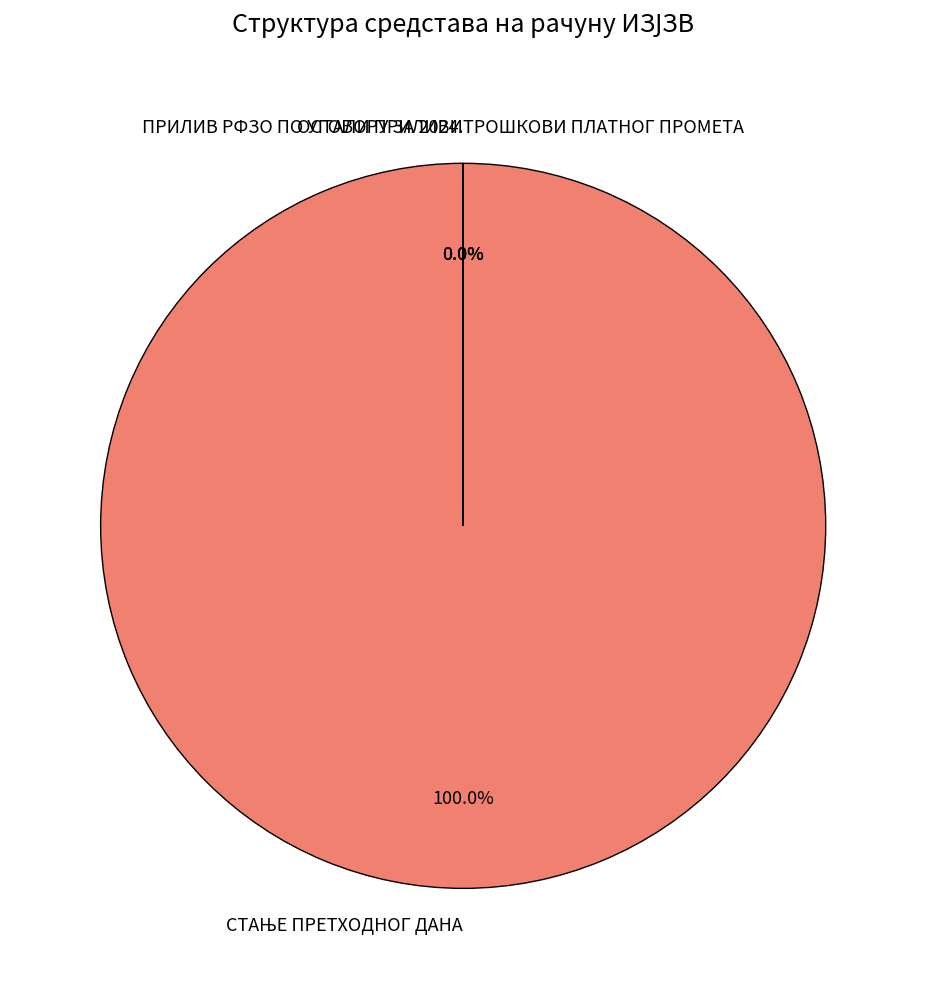

Which slice is the smallest?

ПРИЛИВ РФЗО ПО УГОВОРУ ЗА 2024.